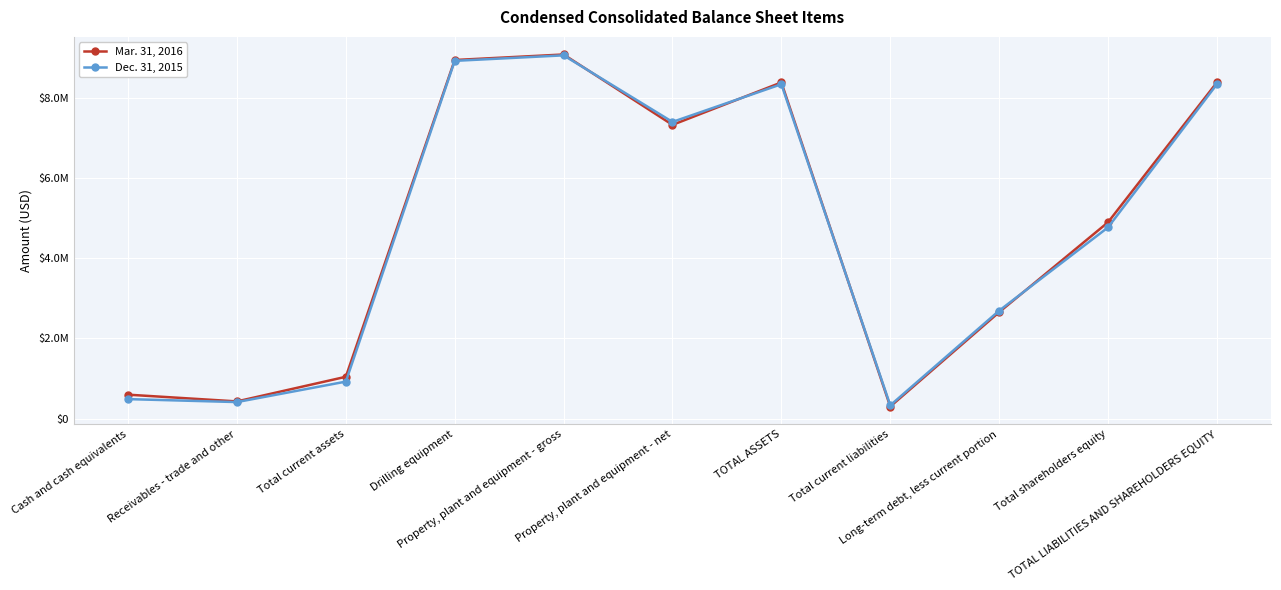

What is the maximum value for Dec. 31, 2015?

9068093